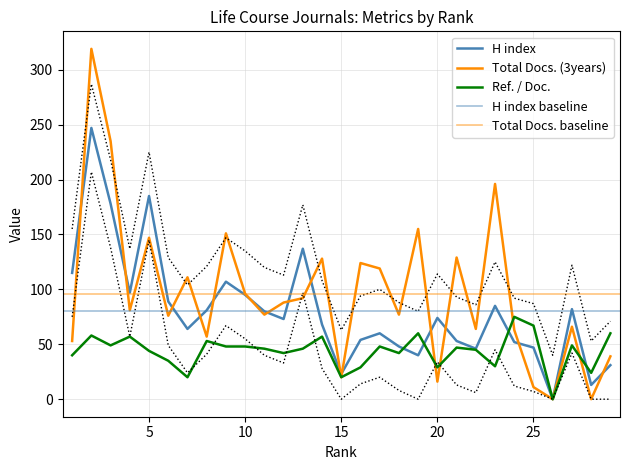

Rank the series by their maximum value, from lowest to highest.

Ref. / Doc., H index, Total Docs. (3years)